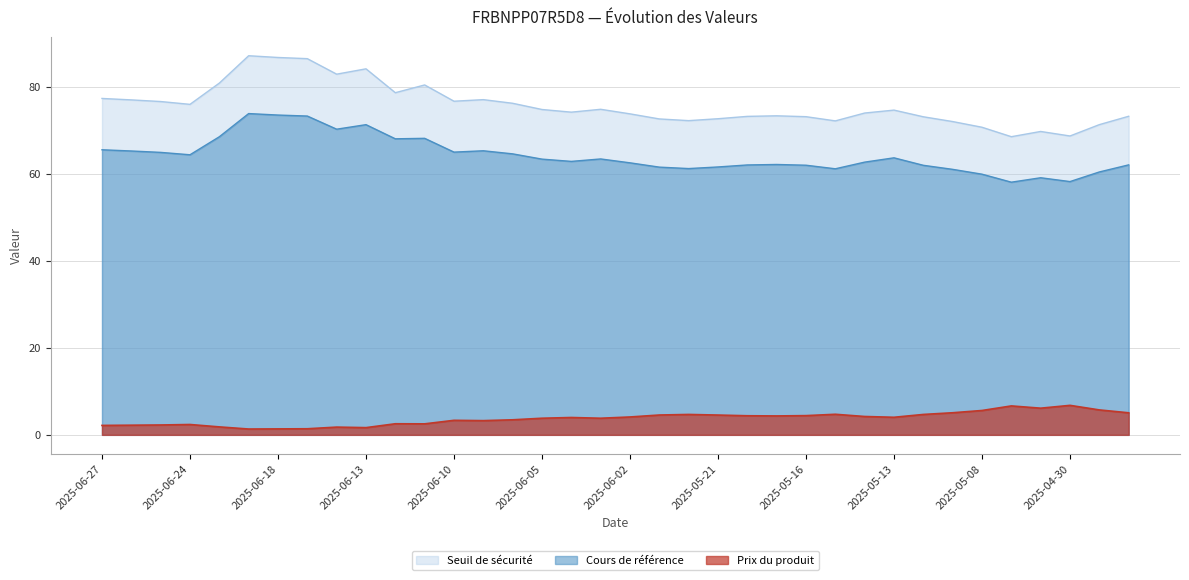

Rank the series at 2025-05-06 from lowest to highest value.

Prix du produit, Cours de référence, Seuil de sécurité